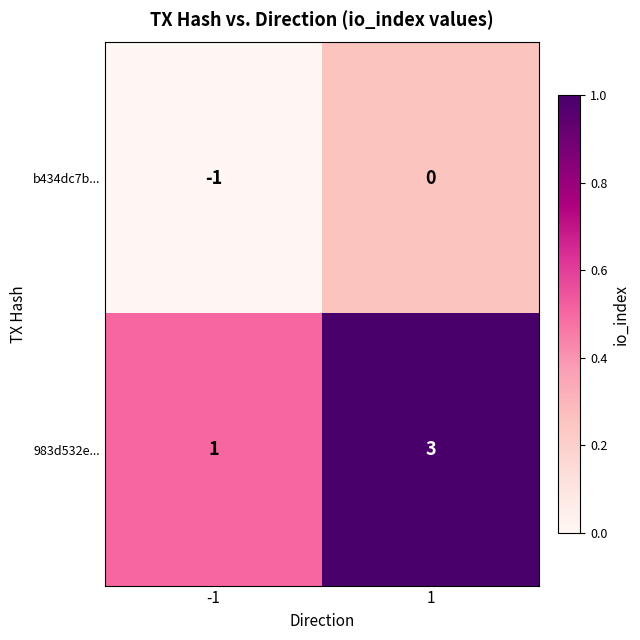

What is the sum of the 983d532e... values at -1 and 1?

4